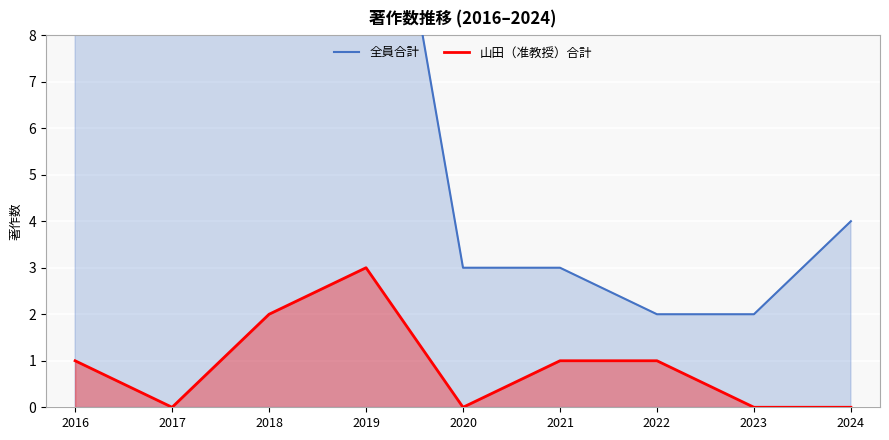

What is the greatest value displayed?

16